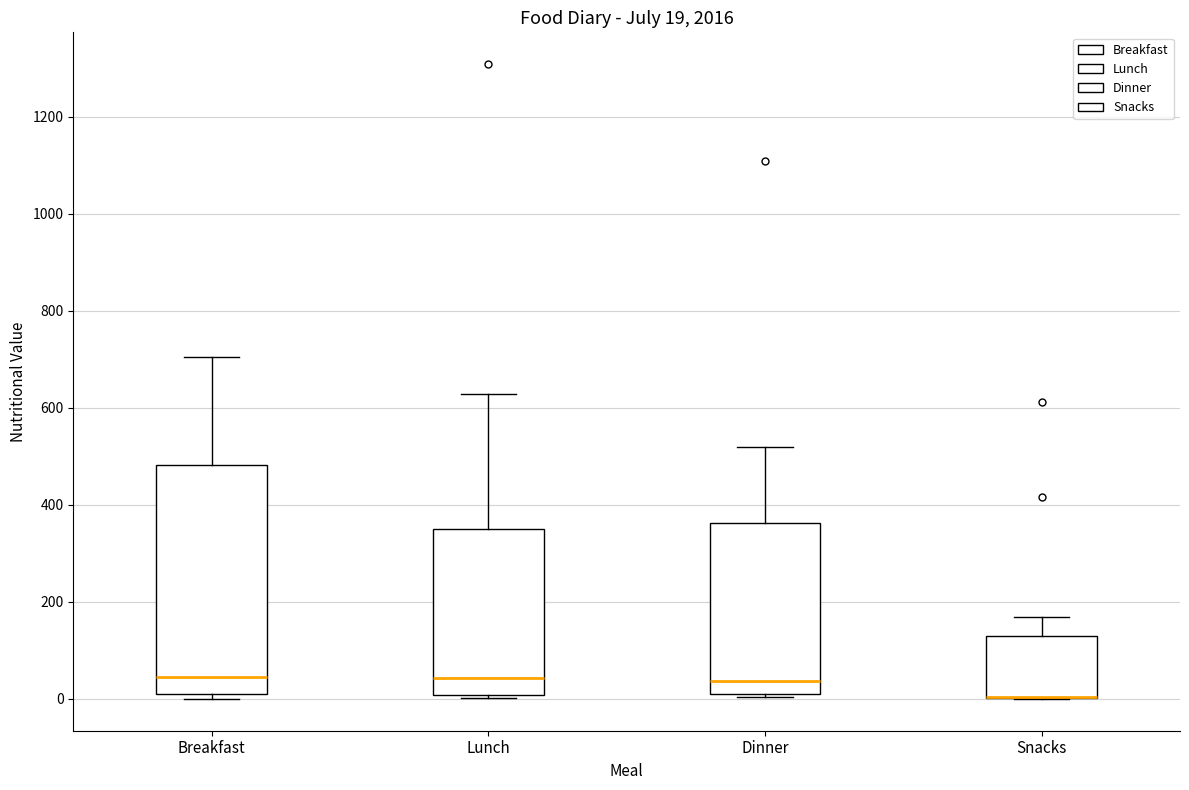

Which box is the tallest, from its lower edge to its upper edge?

Breakfast